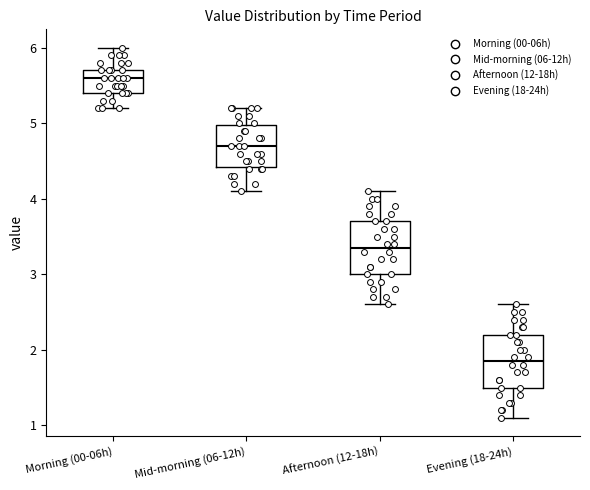

Reading left to right, read every box against the y-axis: the position of its median line, the range the box covers, and the ends of its whiskers. The values are not printed on the chart, so give them approximately, as read against the axis.

Morning (00-06h): median 5.6, box 5.4 to 5.7, whiskers 5.2 to 6.0
Mid-morning (06-12h): median 4.7, box 4.4 to 5.0, whiskers 4.1 to 5.2
Afternoon (12-18h): median 3.4, box 3.0 to 3.7, whiskers 2.6 to 4.1
Evening (18-24h): median 1.9, box 1.5 to 2.2, whiskers 1.1 to 2.6